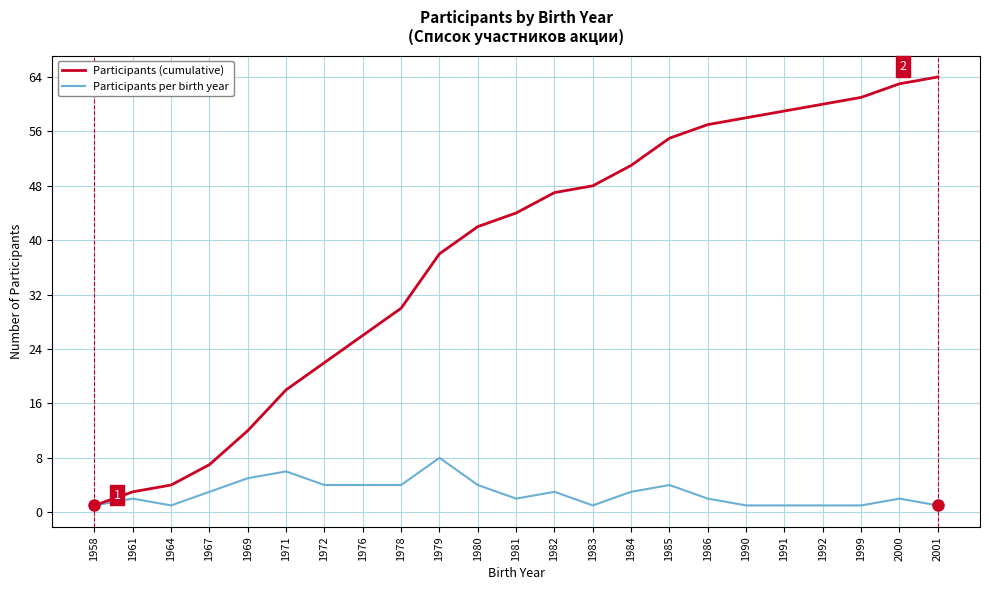

Which series has the largest range (max minus min)?

Participants (cumulative)